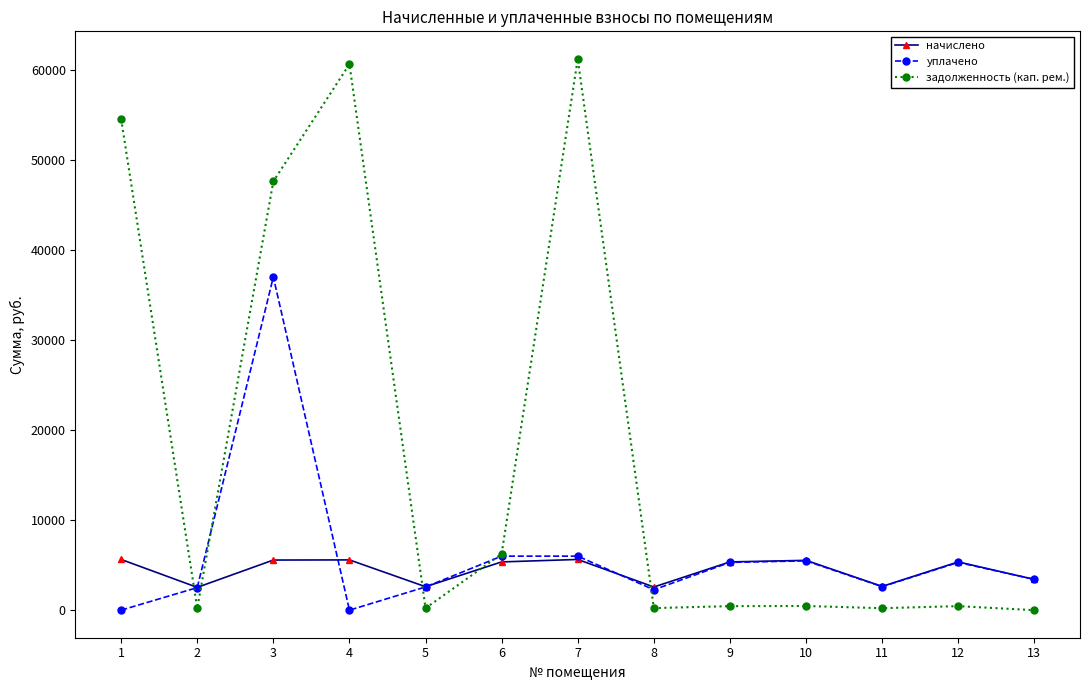

Rank the series by their maximum value, from highest to lowest.

задолженность (кап. рем.), уплачено, начислено